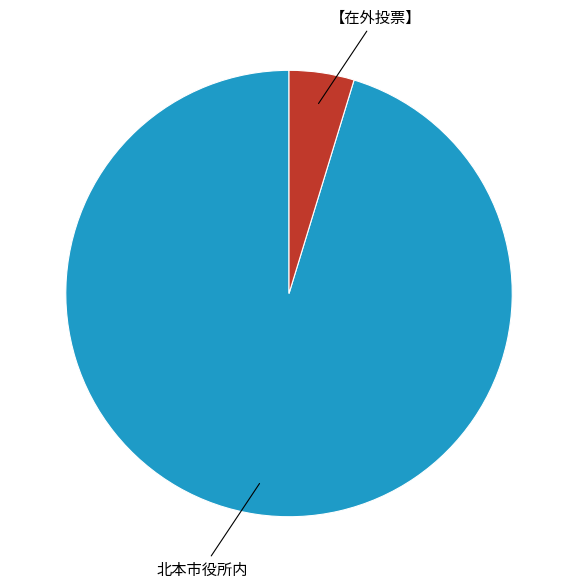

Is there any slice that represents more than half of the pie?

Yes